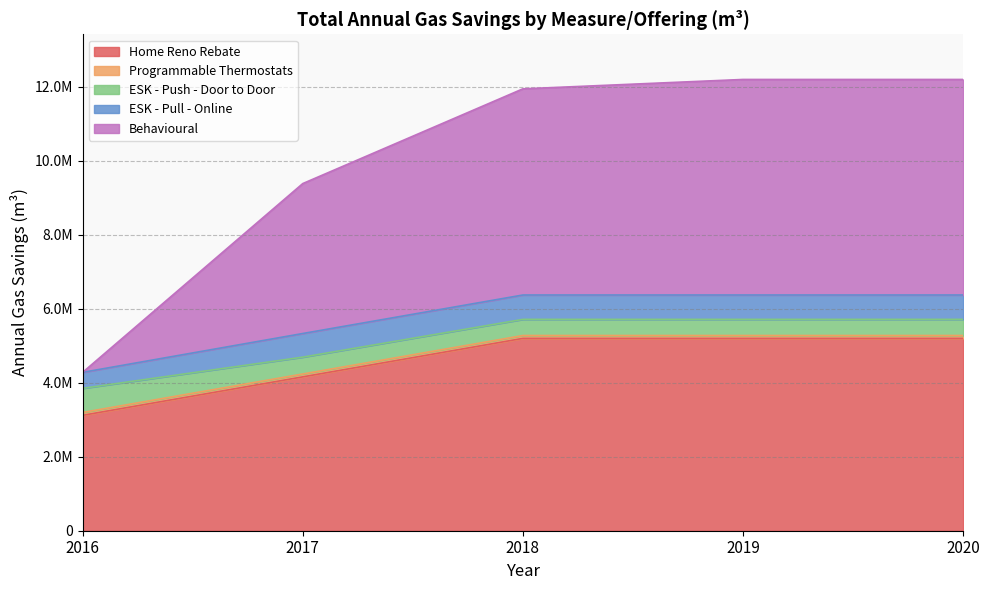

True or false: Home Reno Rebate and Programmable Thermostats cross at least once.

False